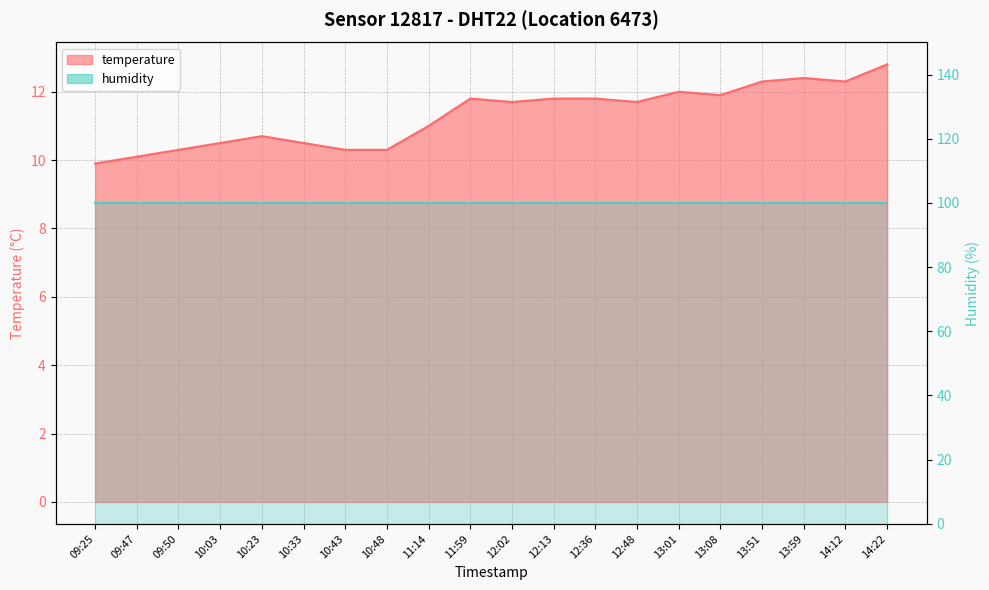

What is the change in value from 10:43 to 13:59?

+2.1